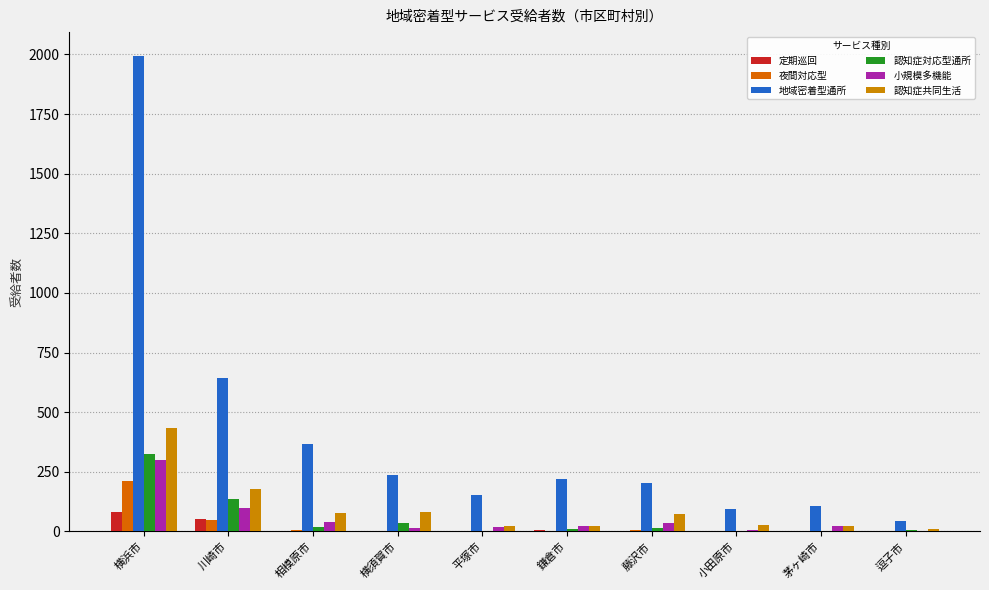

What is the total value across all series at 横浜市?

3343